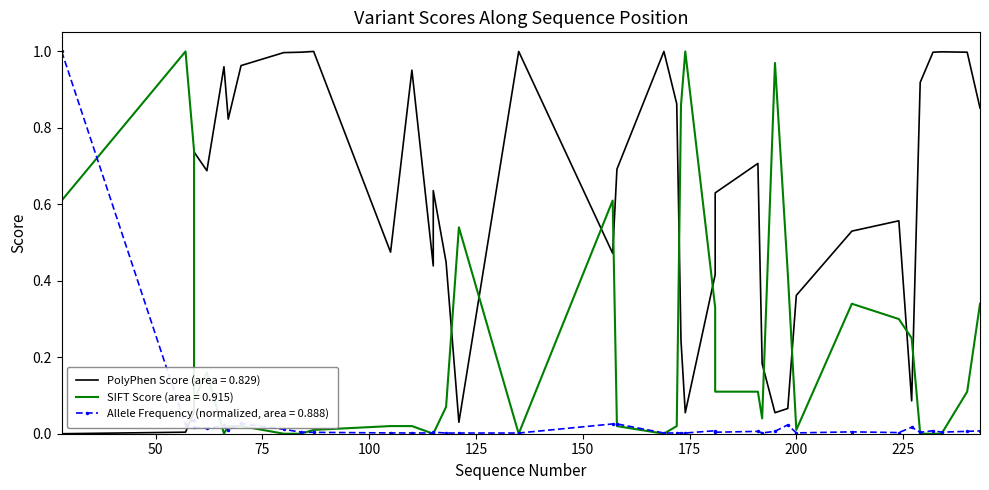

Is the value of sift_score at 28 greater than the value of allele_frequency at 169?

Yes